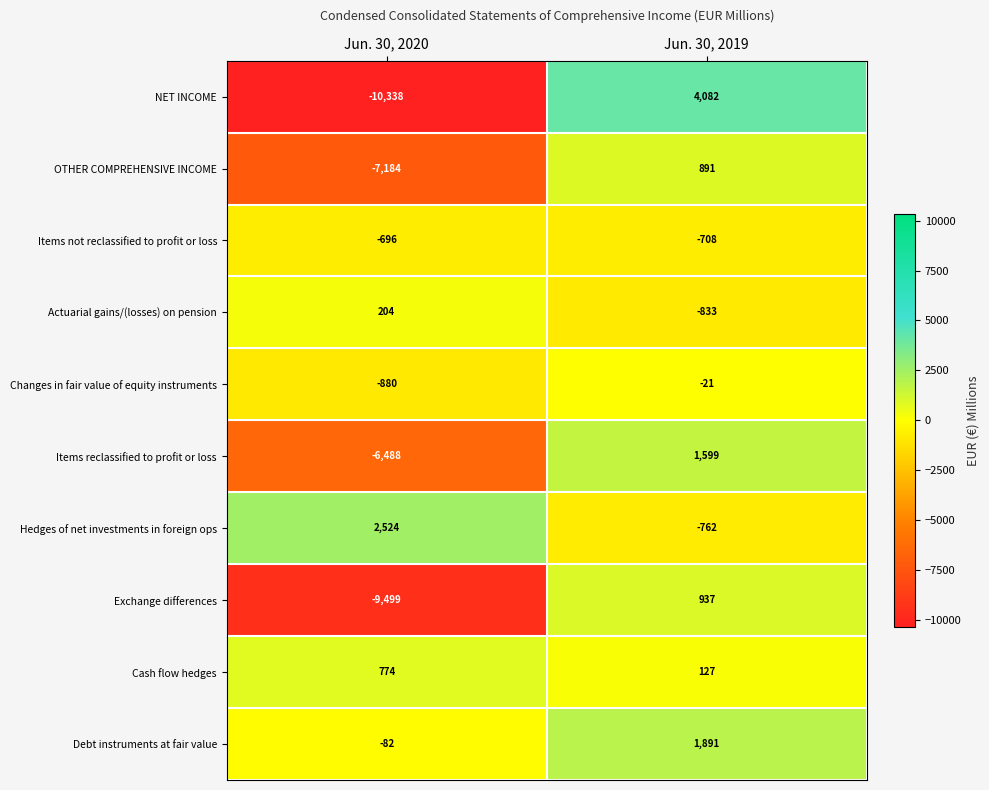

Which series changed the most between Jun. 30, 2020 and Jun. 30, 2019?

NET INCOME